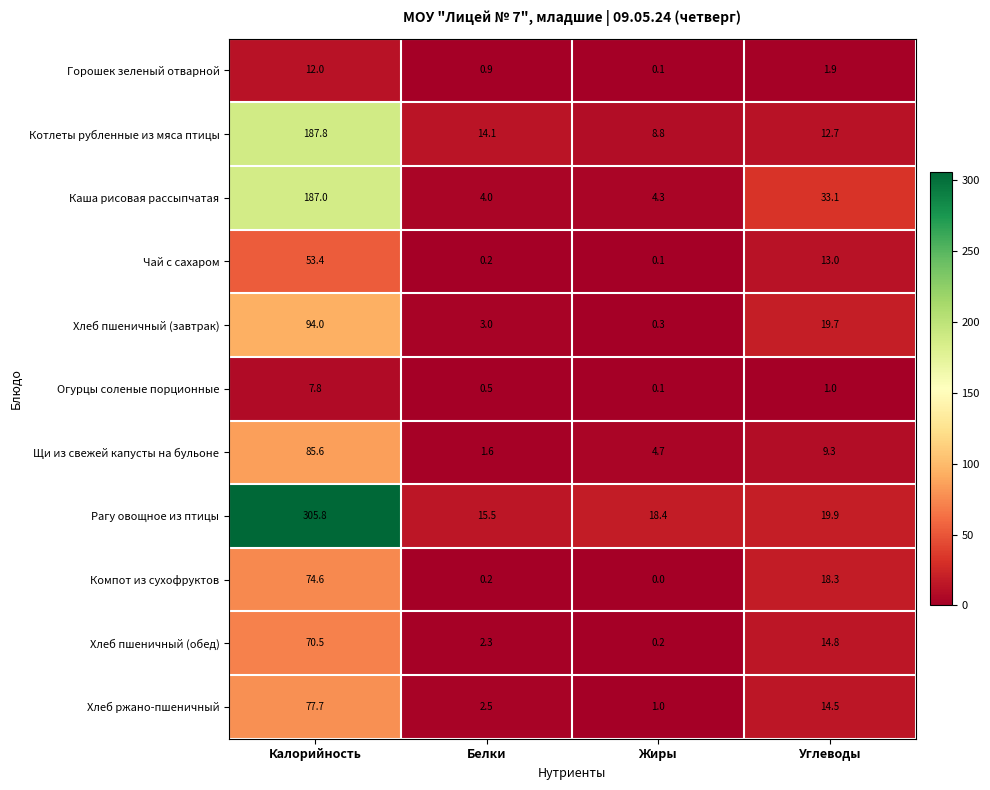

Is it true that Компот из сухофруктов equals 0.2 at Белки?

True